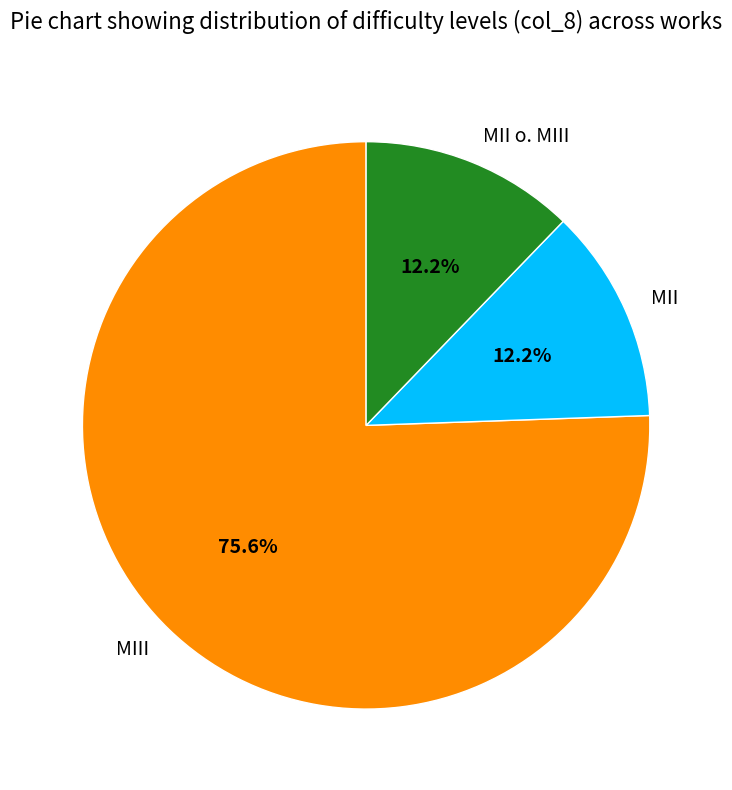

How many slices are in this pie chart?

3